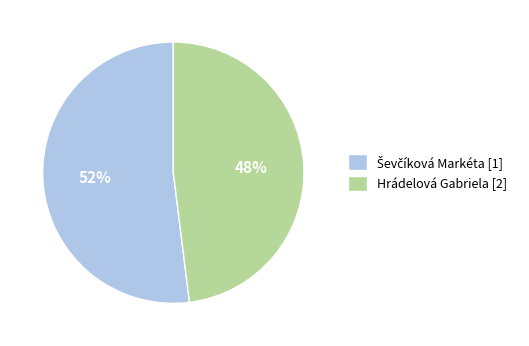

Is it true that Hrádelová Gabriela [2] is 35% of the pie?

False